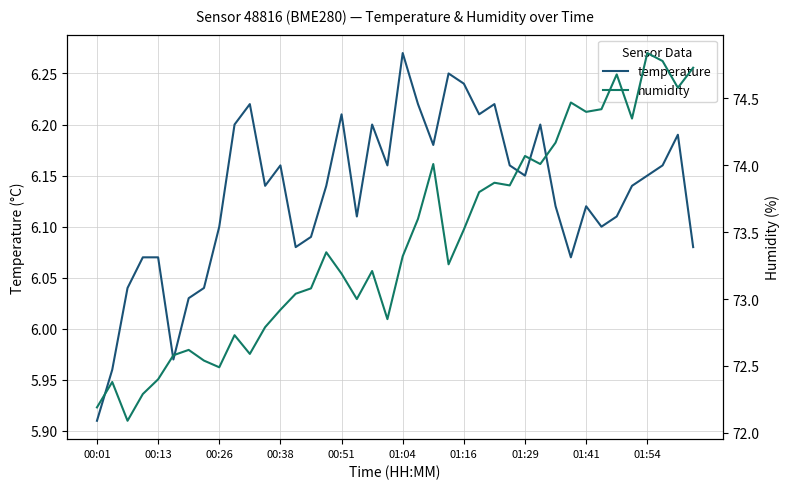

Which series has the largest range (max minus min)?

humidity